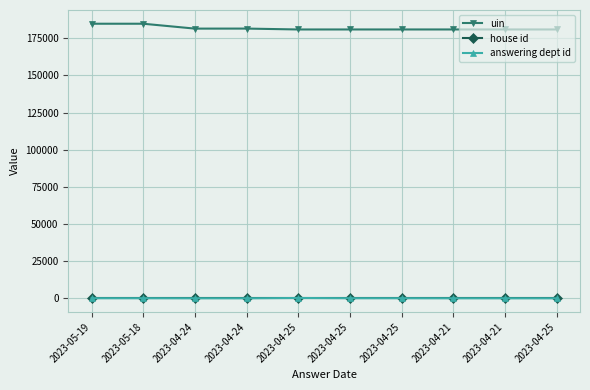

Reading right to left, list all the values displayed in this chart.

uin: 180885	180884	180883	180882	180881	180874	181473	181453	184740	184739
house id: 1	1	1	1	1	1	1	1	1	1
answering dept id: 1	17	17	60	60	211	17	17	60	60